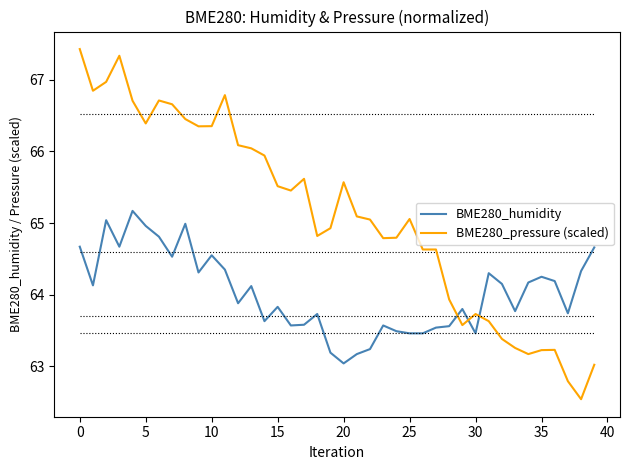

What is the average value of the BME280_pressure (scaled) series?

65.1